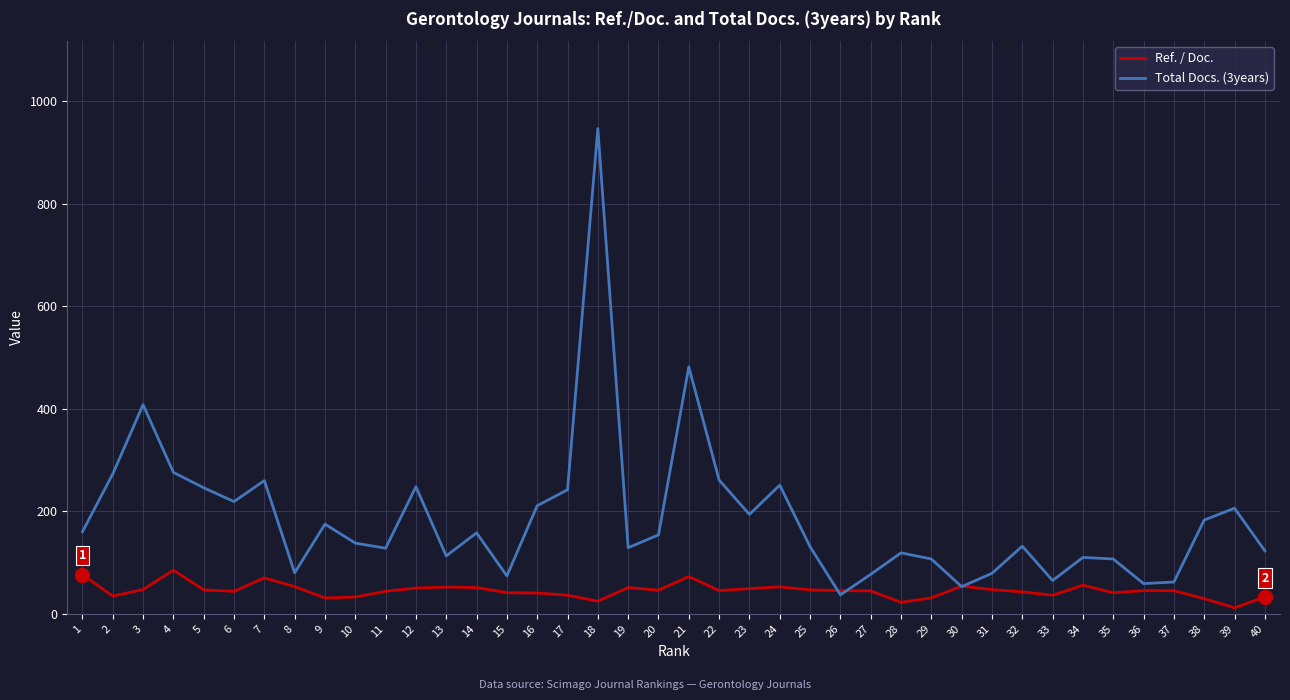

How many intersections are there between Total Docs. (3years) and Ref. / Doc.?

4